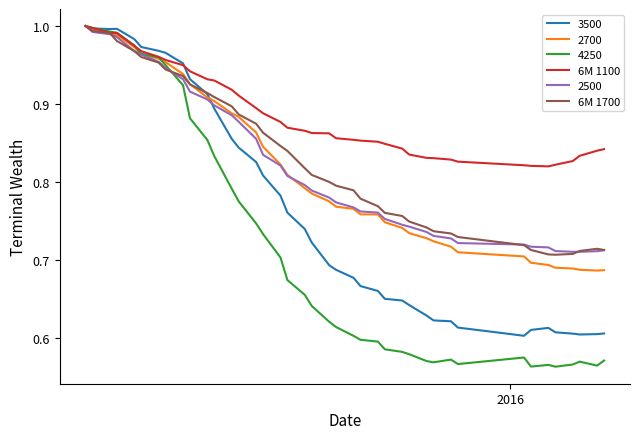

Which series has the largest total across all categories?

6M 1100